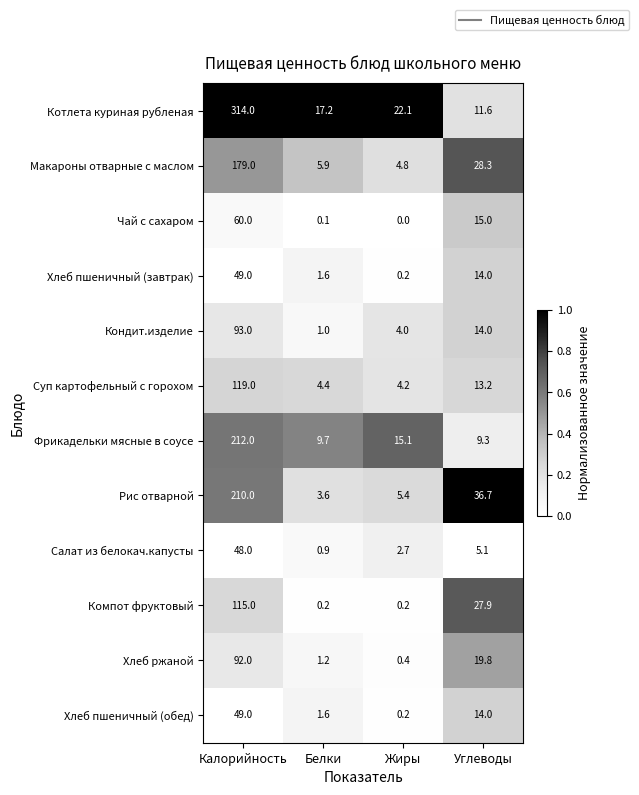

How many data points does each series have?

4